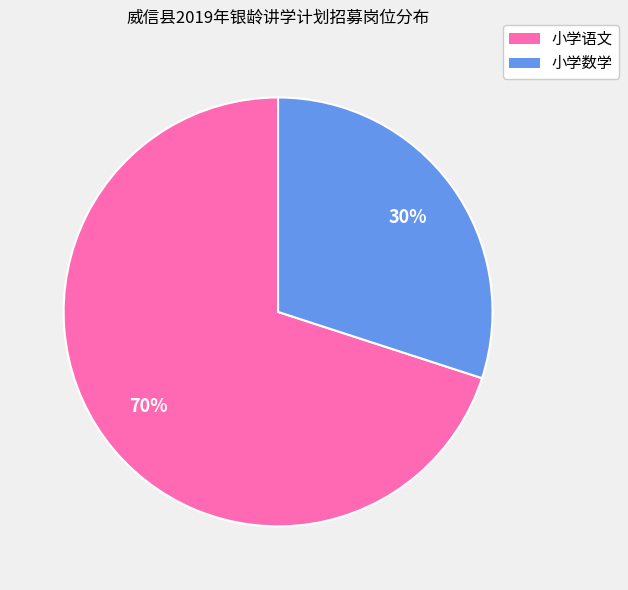

To the nearest percent, what portion does 小学语文 represent?

70%